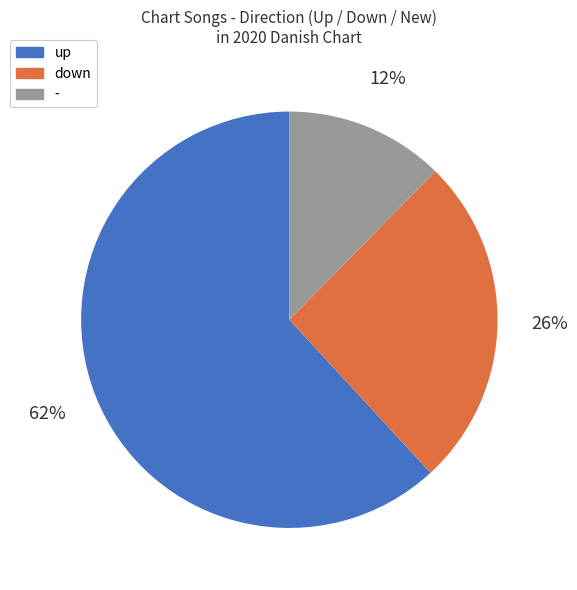

To the nearest percent, what portion does - represent?

12%